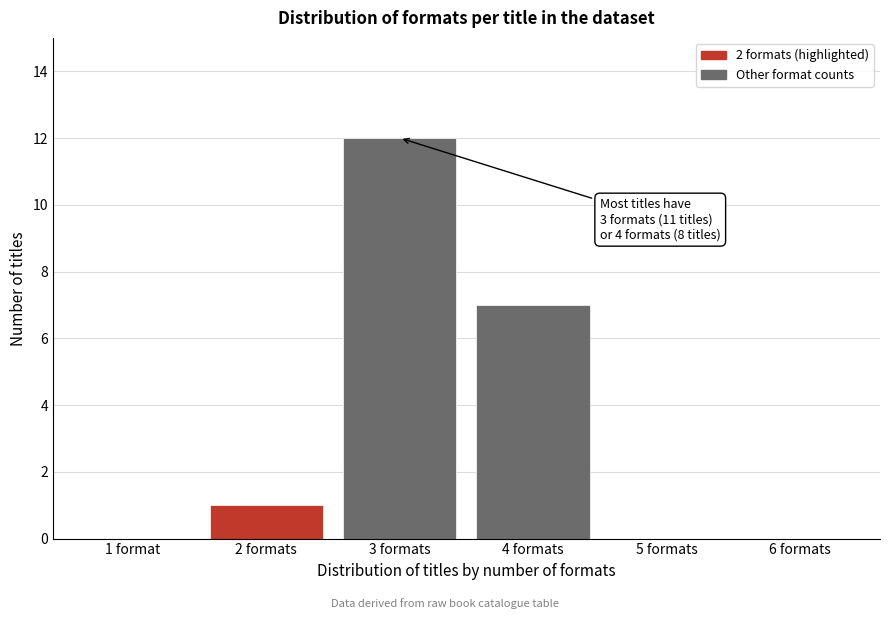

Reading left to right, list all the values displayed in this chart.

1 format=0	2 formats=1	3 formats=12	4 formats=7	5 formats=0	6 formats=0